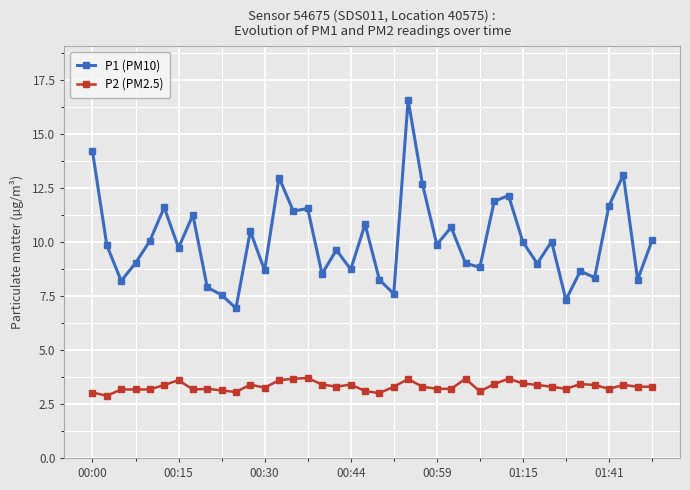

Which series has the widest spread of values?

P1 (PM10)